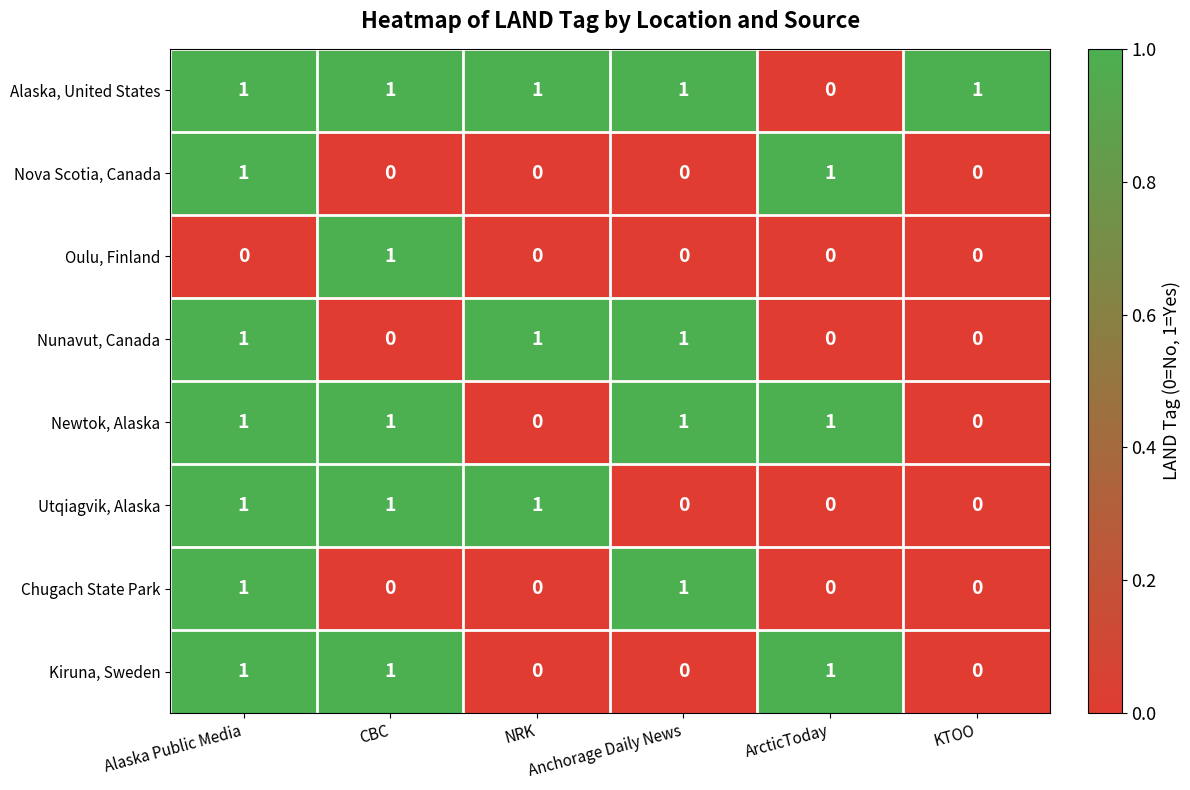

How many series are shown in this chart?

8